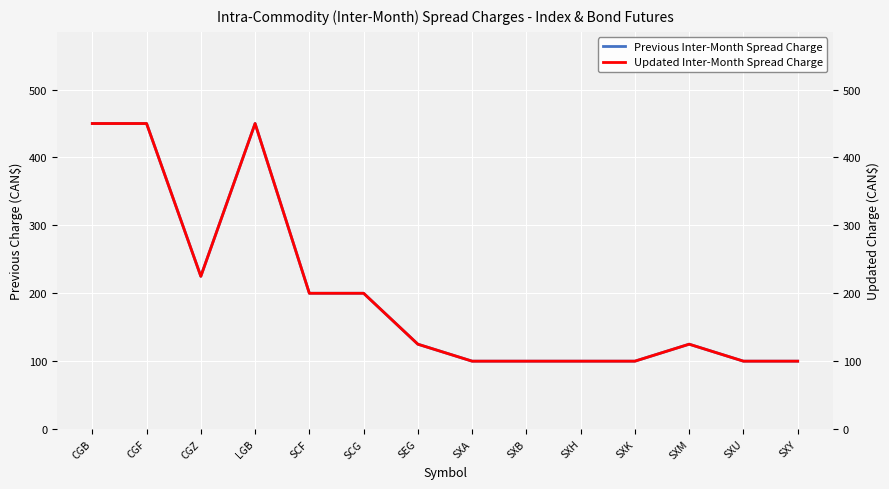

At SCF, list the series in order from smallest to largest.

Previous Inter-Month Spread Charge, Updated Inter-Month Spread Charge